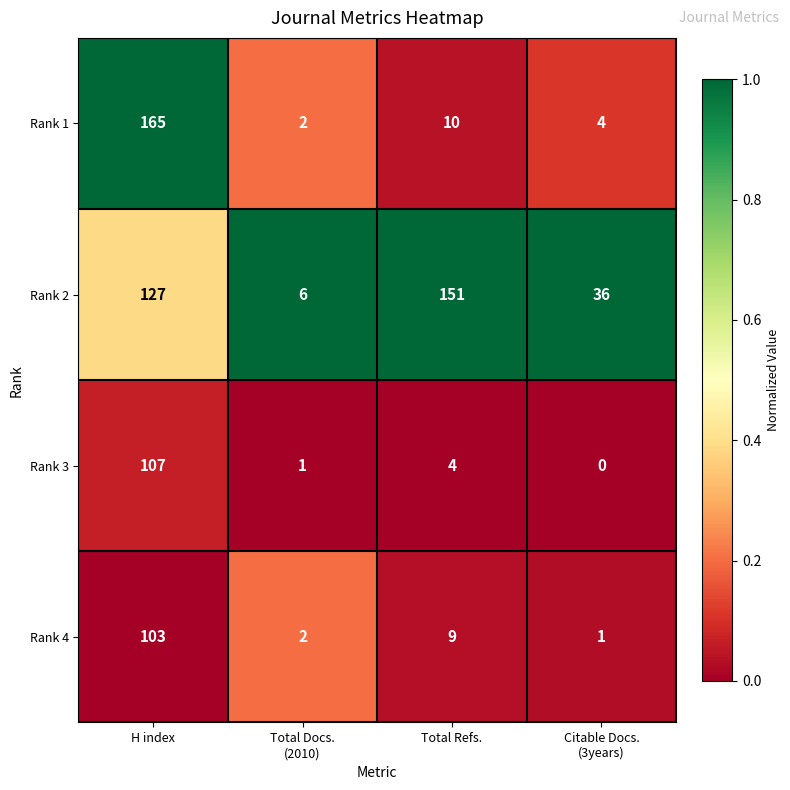

What is the approximate value of Rank 1 at Total Refs.?

10